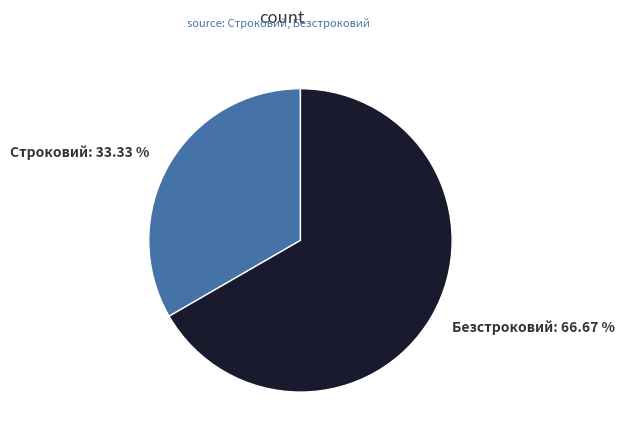

To the nearest percent, what is the difference between the Строковий and Безстроковий slice percentages?

33%